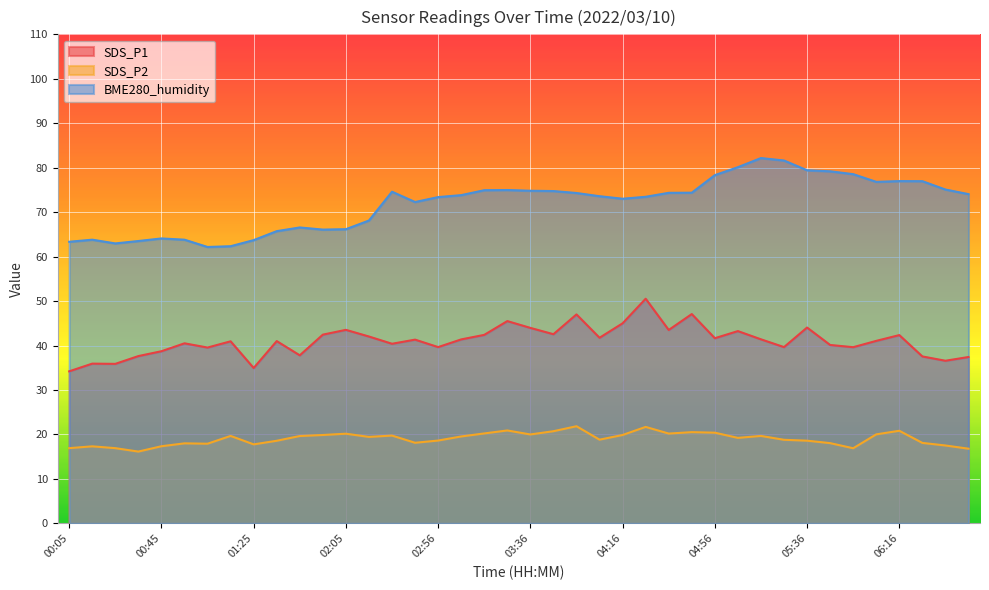

What is the value of the BME280_humidity point at the 5th from the left?

64.1